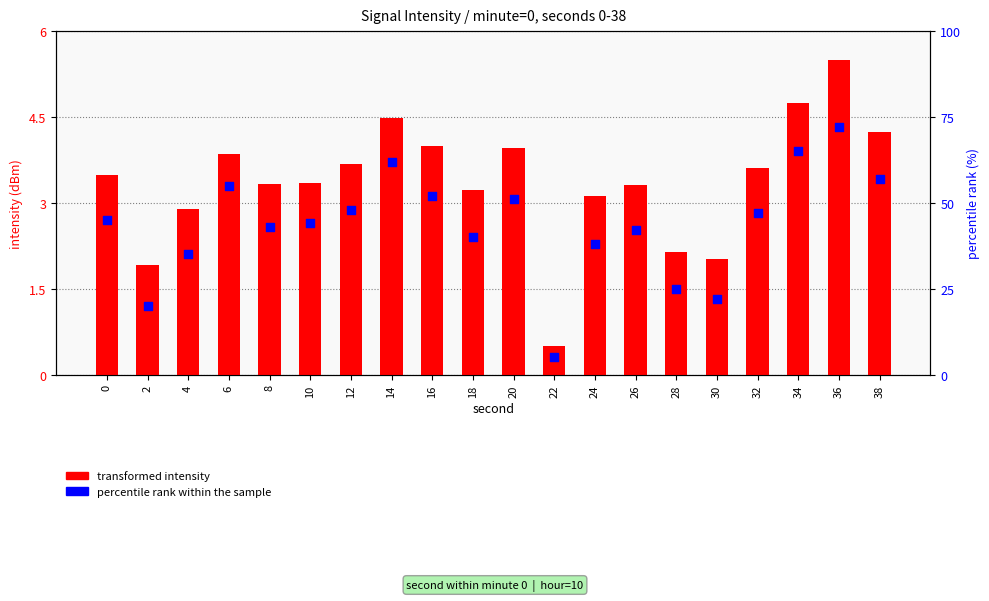

What is the total value across all series at 6?

7.1